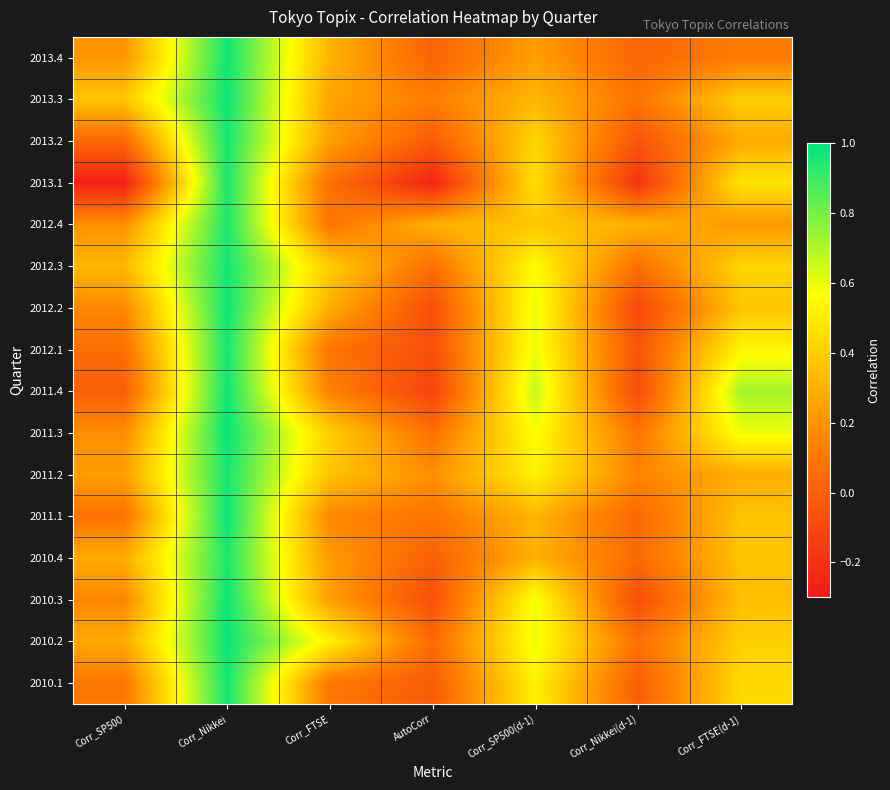

What is the difference between the highest and lowest values at Corr_FTSE(d-1)?

0.6